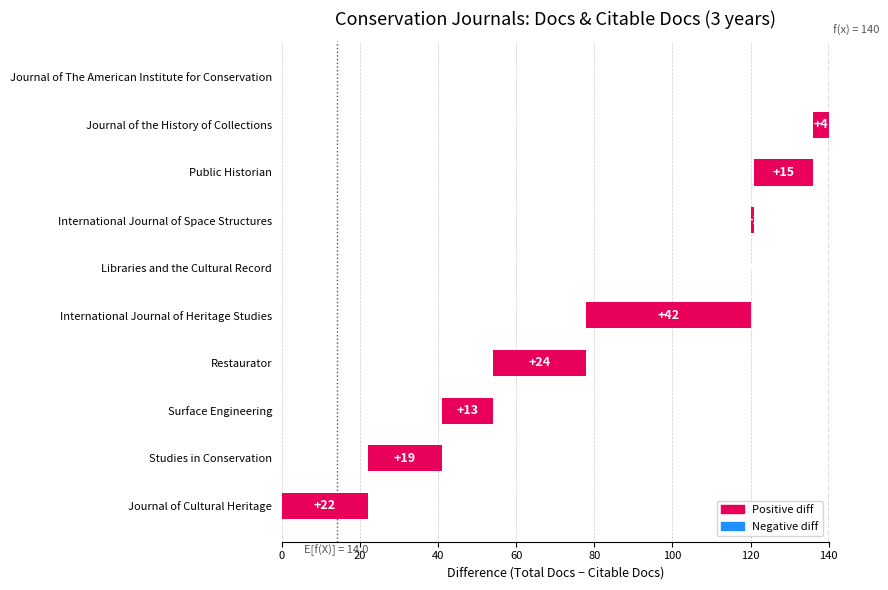

How many data points are less than 15?

5